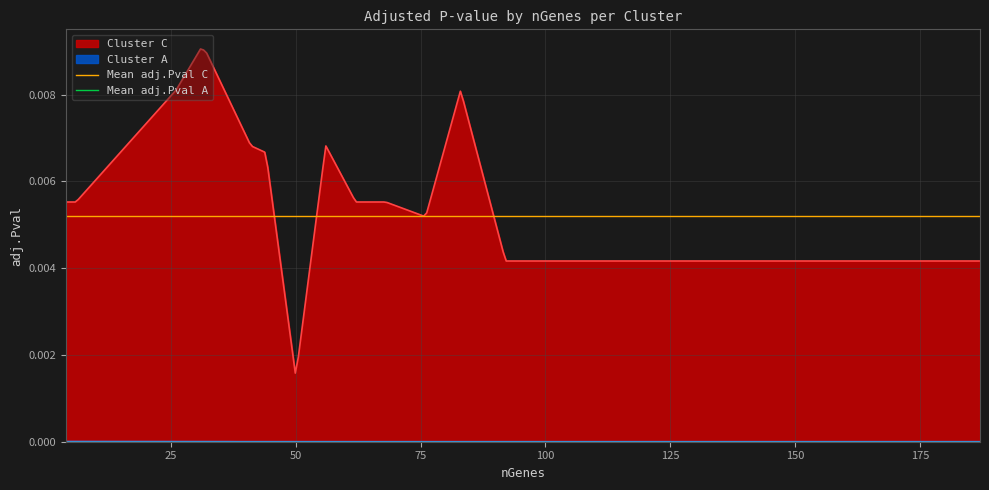

Is it true that Mean adj.Pval A equals 0.0 at 25?

False